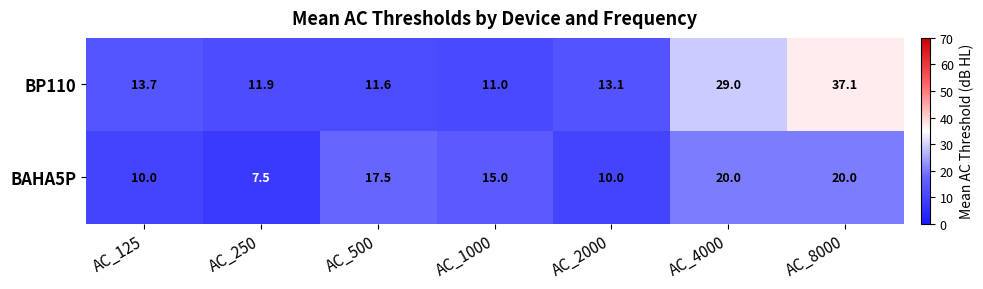

Which series has the widest spread of values?

BP110